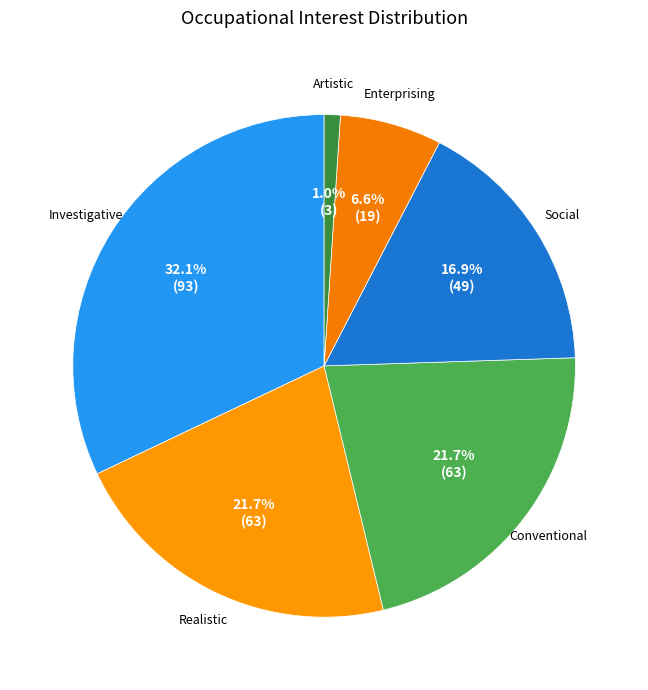

Is it true that Social is 4% of the pie?

False